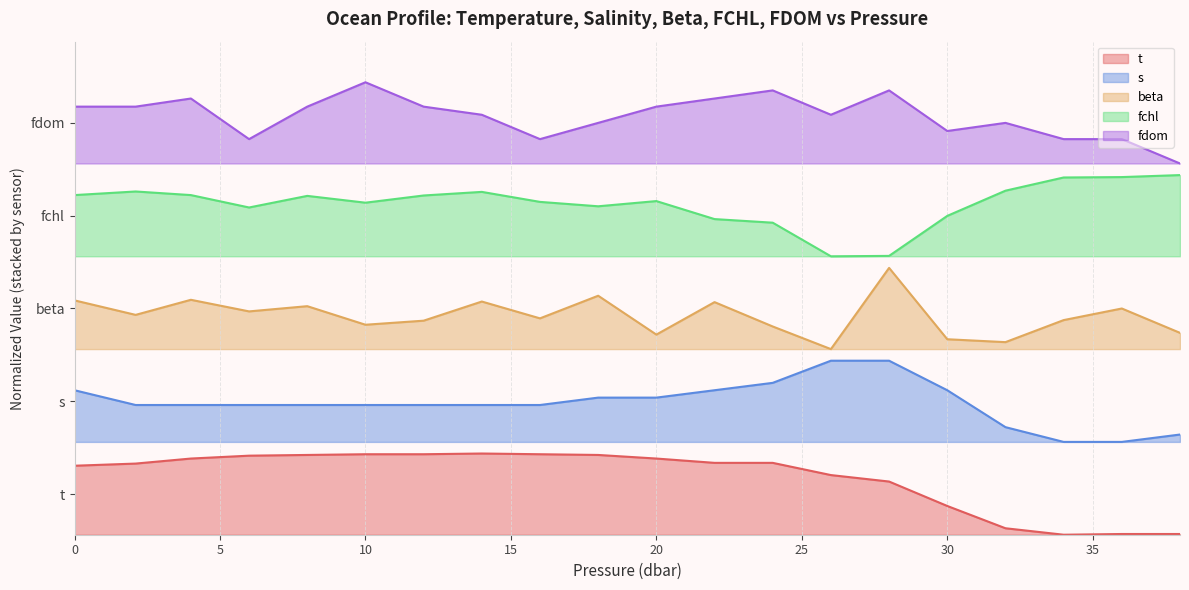

Does the chart have visible grid lines?

Yes